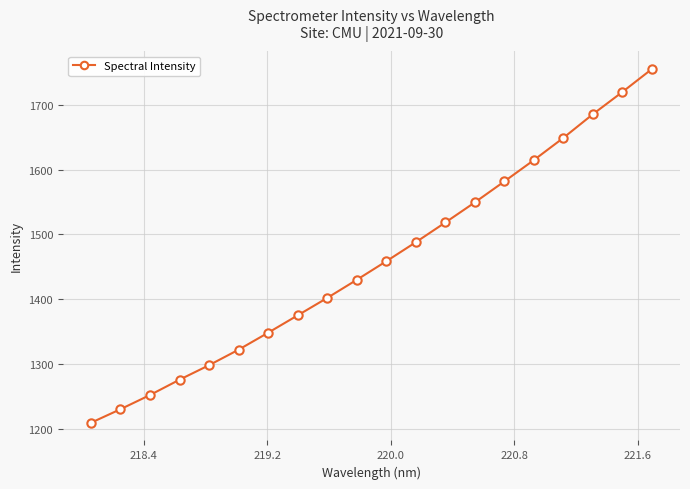

Count the number of values greater than 1458.

10